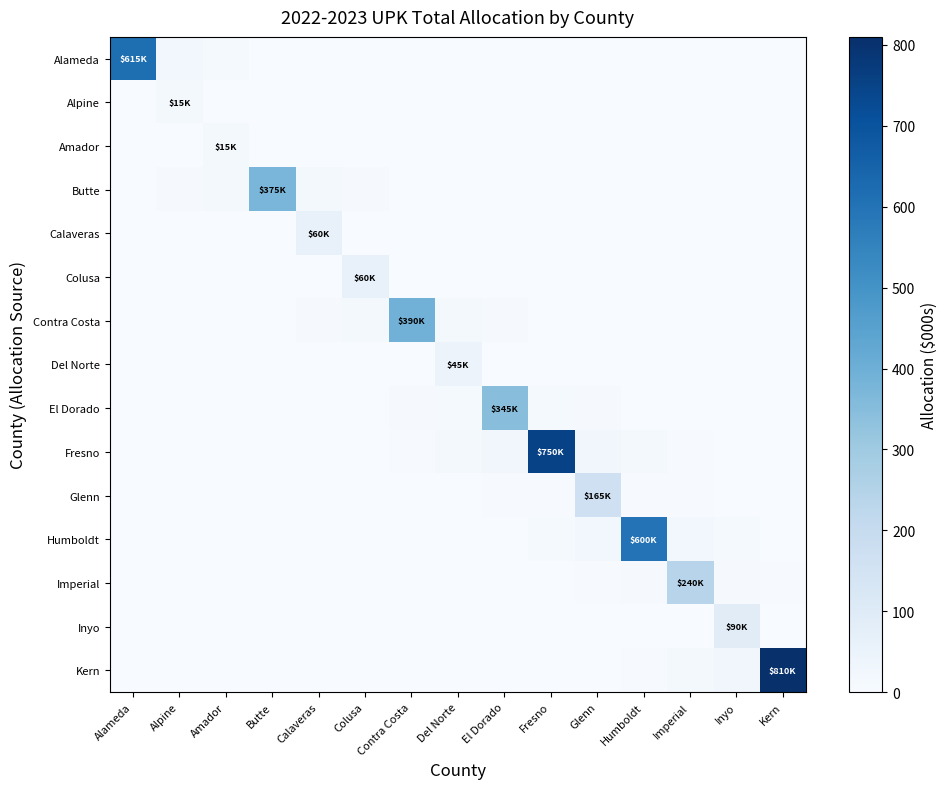

Between Imperial and Kern, which is larger?

Imperial